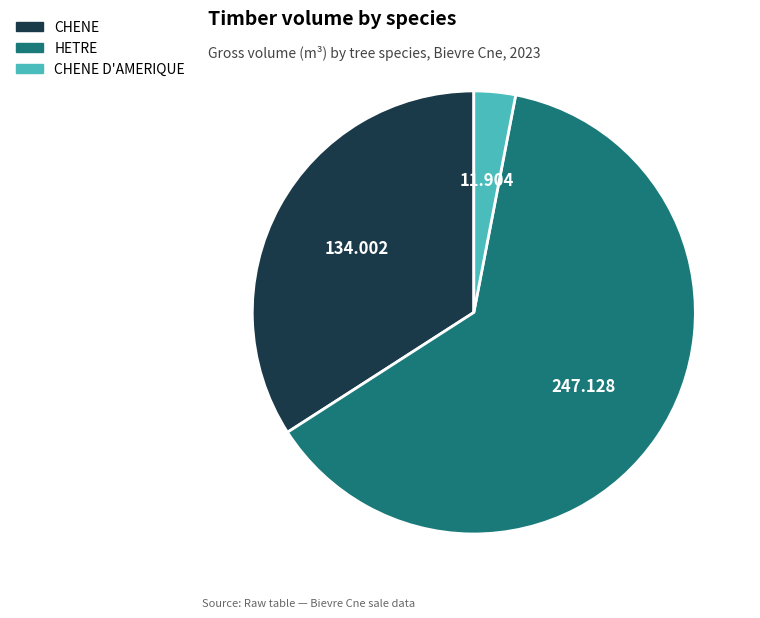

Does any single category account for the majority?

Yes